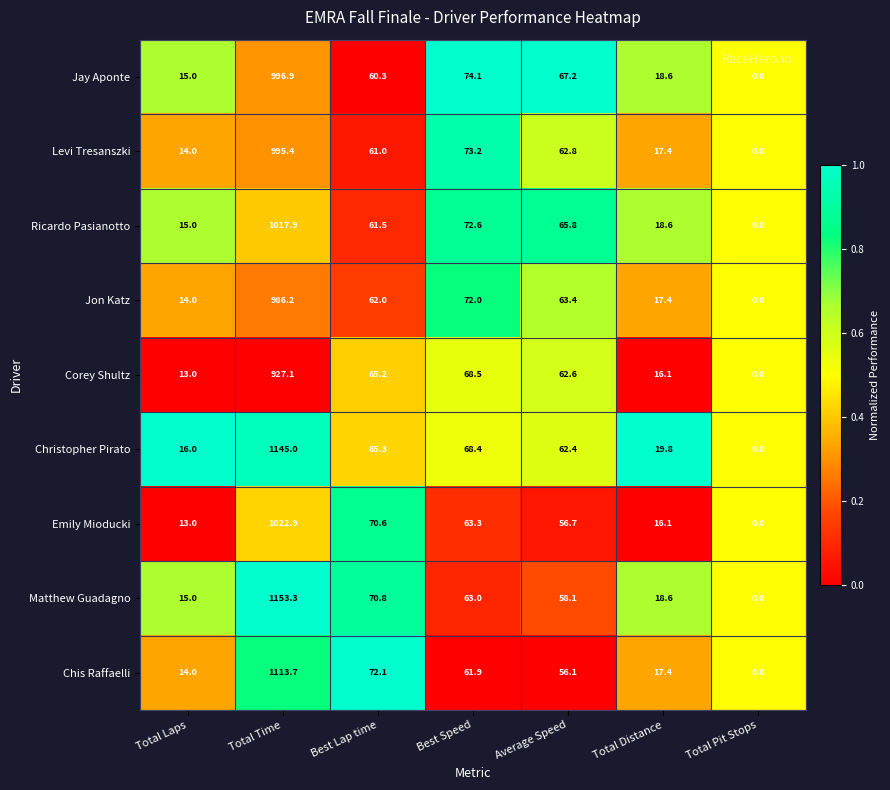

What is the spread (max minus min) of values at Best Speed?

12.2